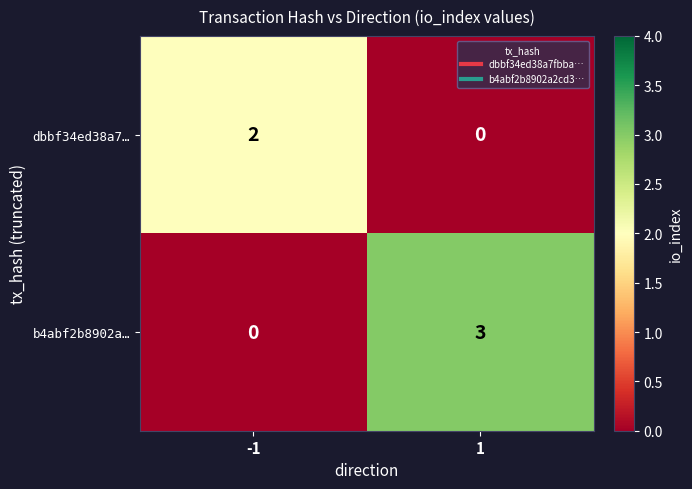

Reading left to right, extract all data points from this chart.

dbbf34ed38a7…: 2	0
b4abf2b8902a…: 0	3